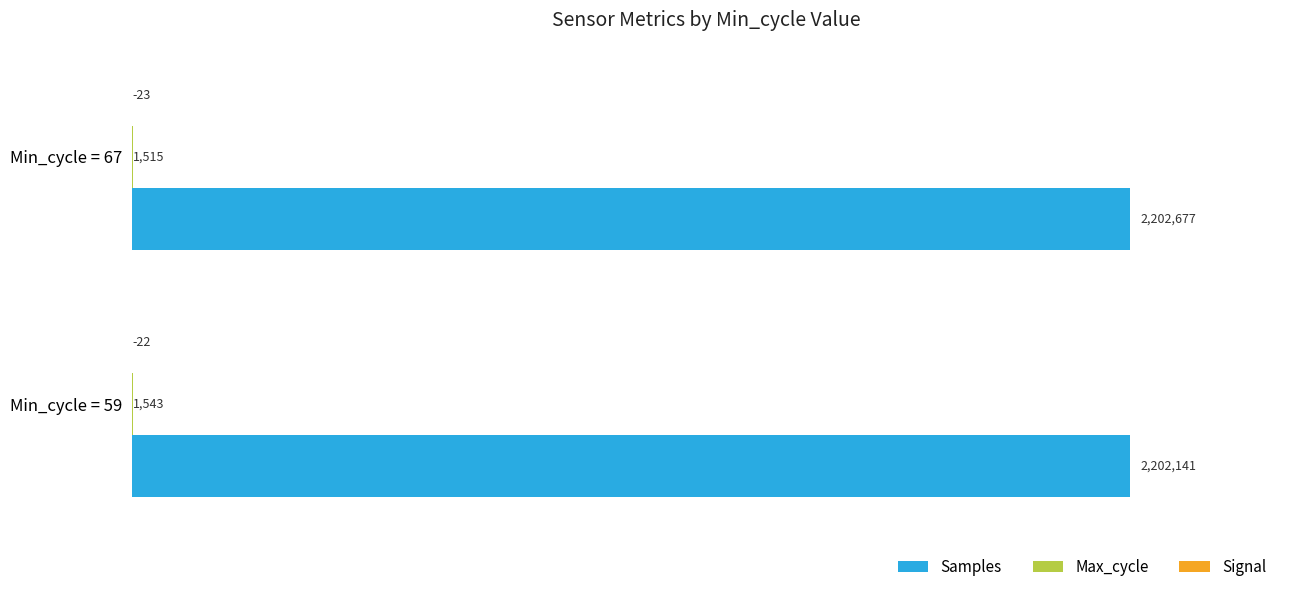

What are all the series names shown in the legend?

Samples, Max_cycle, Signal